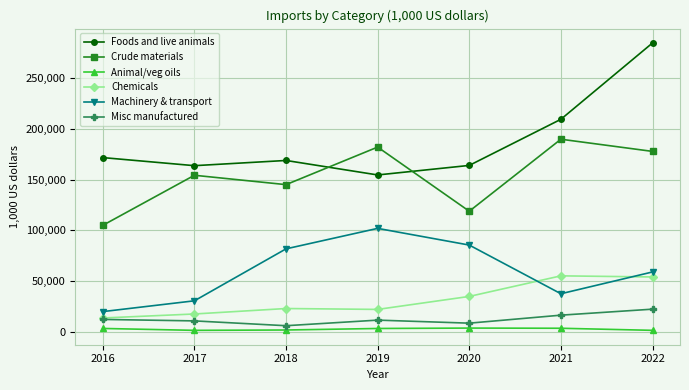

What is the average value of the Animal/veg oils series?

2428